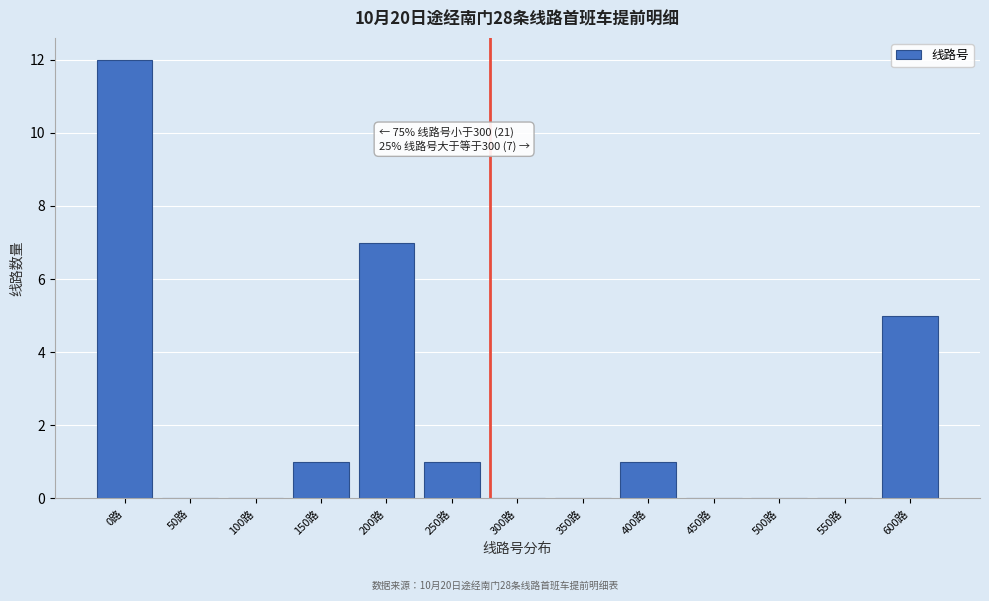

Reading left to right, what are all the values shown in this chart?

0路=12	50路=0	100路=0	150路=1	200路=7	250路=1	300路=0	350路=0	400路=1	450路=0	500路=0	550路=0	600路=5